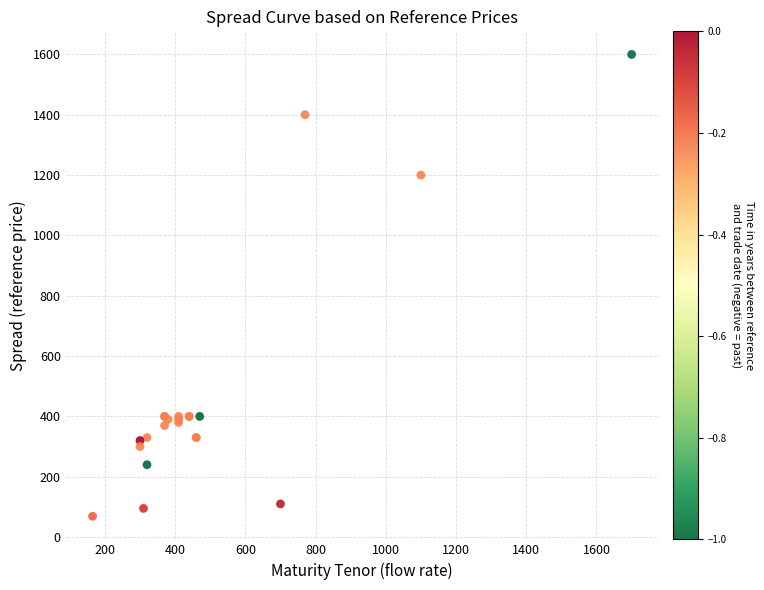

What Y value in the scatter plot is closest to 834?

1200